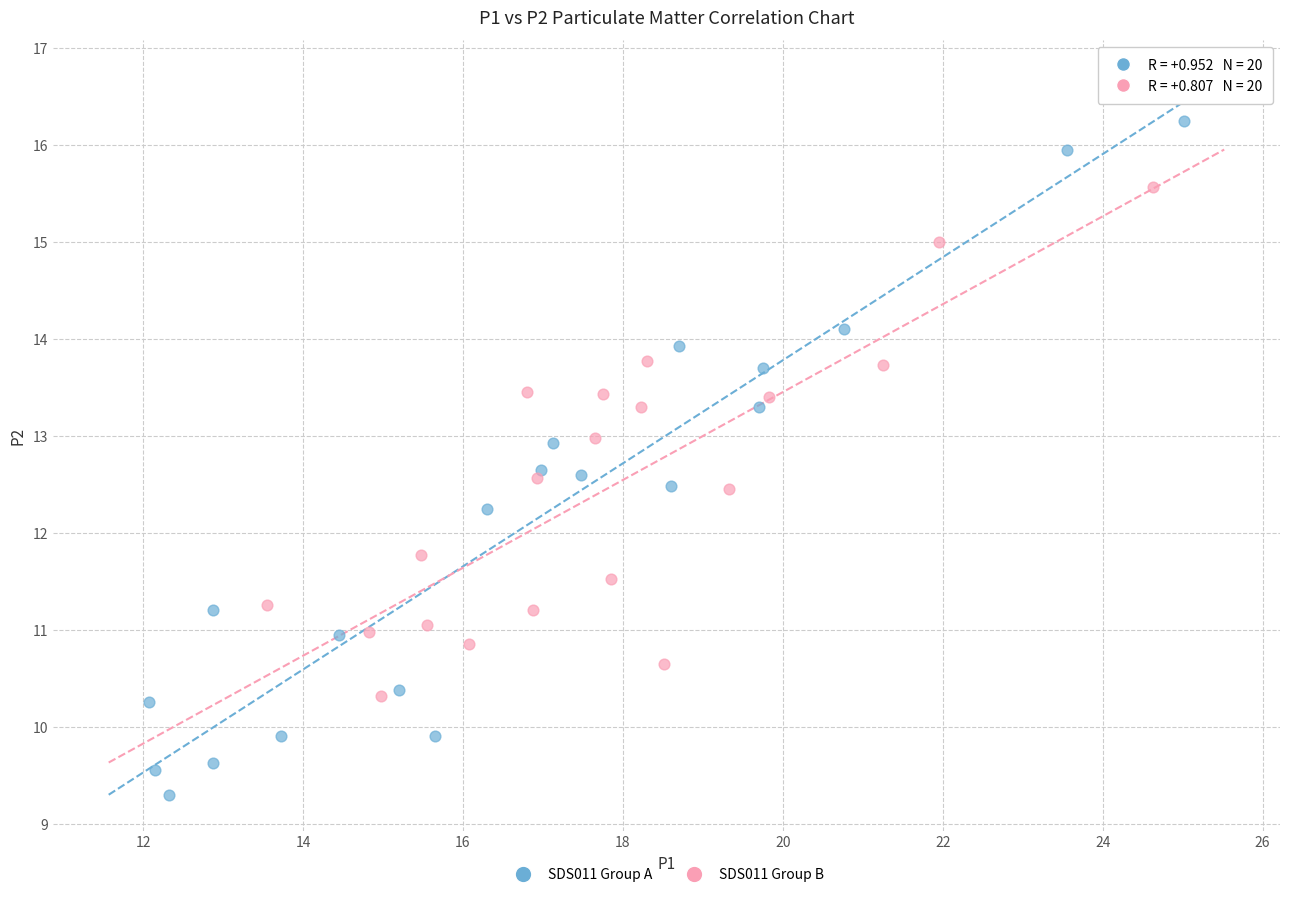

Which series reaches the minimum Y coordinate?

SDS011 Group A